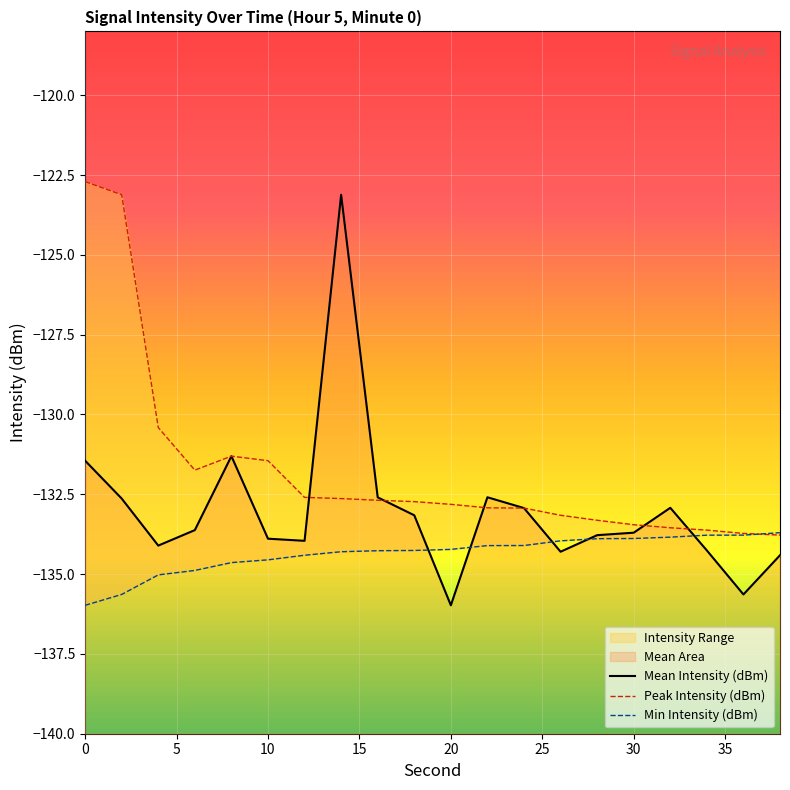

True or false: Mean Intensity (dBm) and Min Intensity (dBm) cross at least once.

True